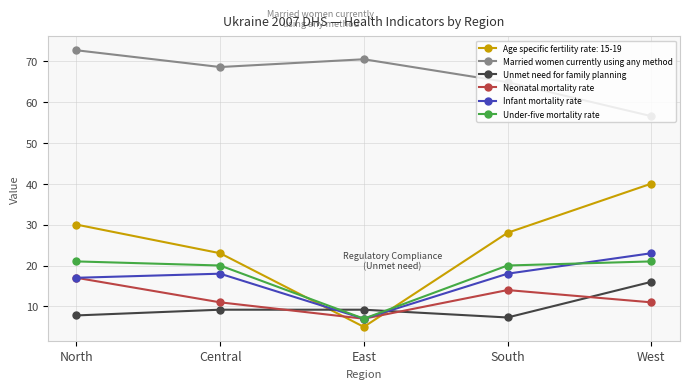

How many times do Infant mortality rate and Unmet need for family planning cross each other?

2